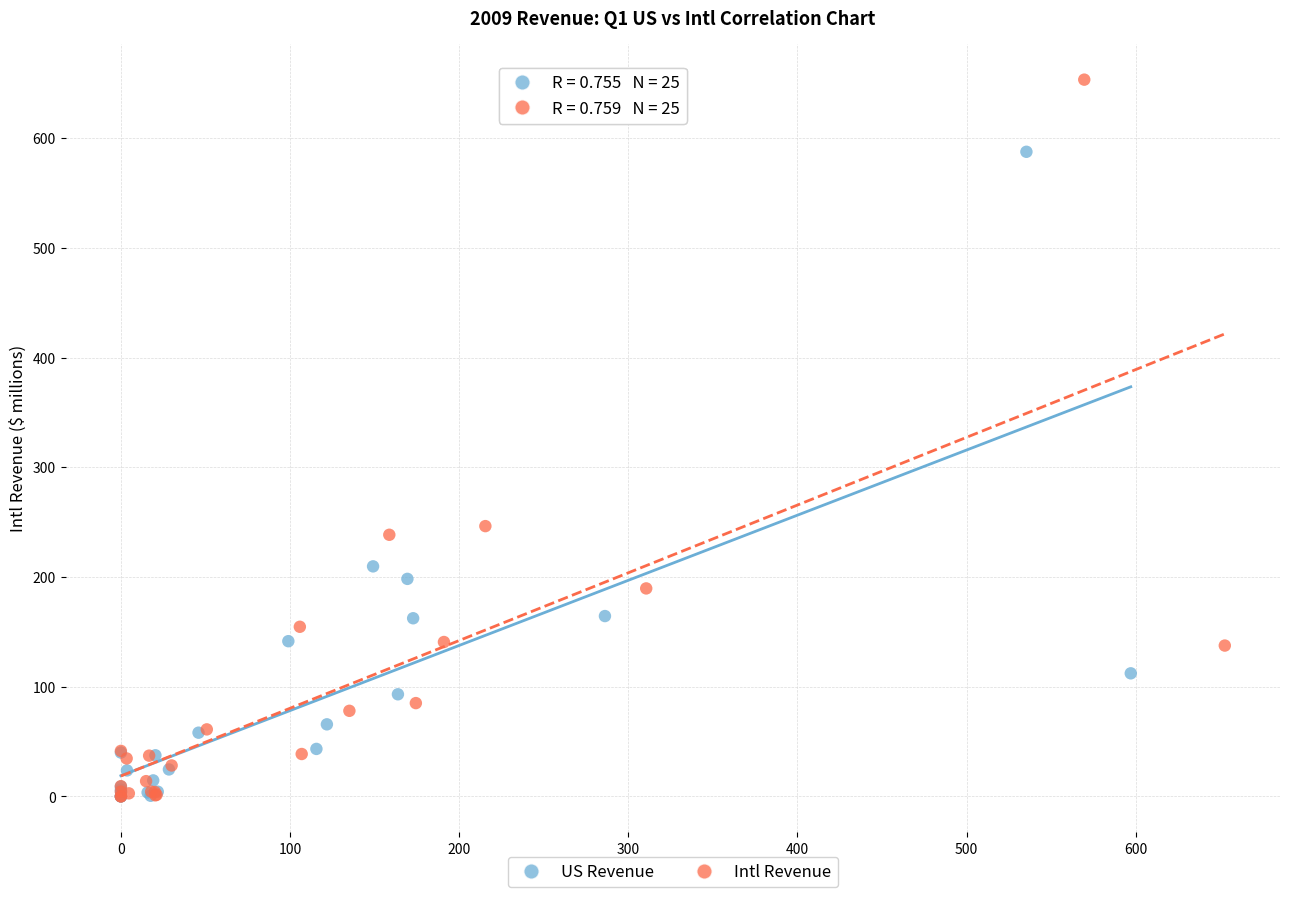

What are all the series names shown in the legend?

US Revenue, Intl Revenue